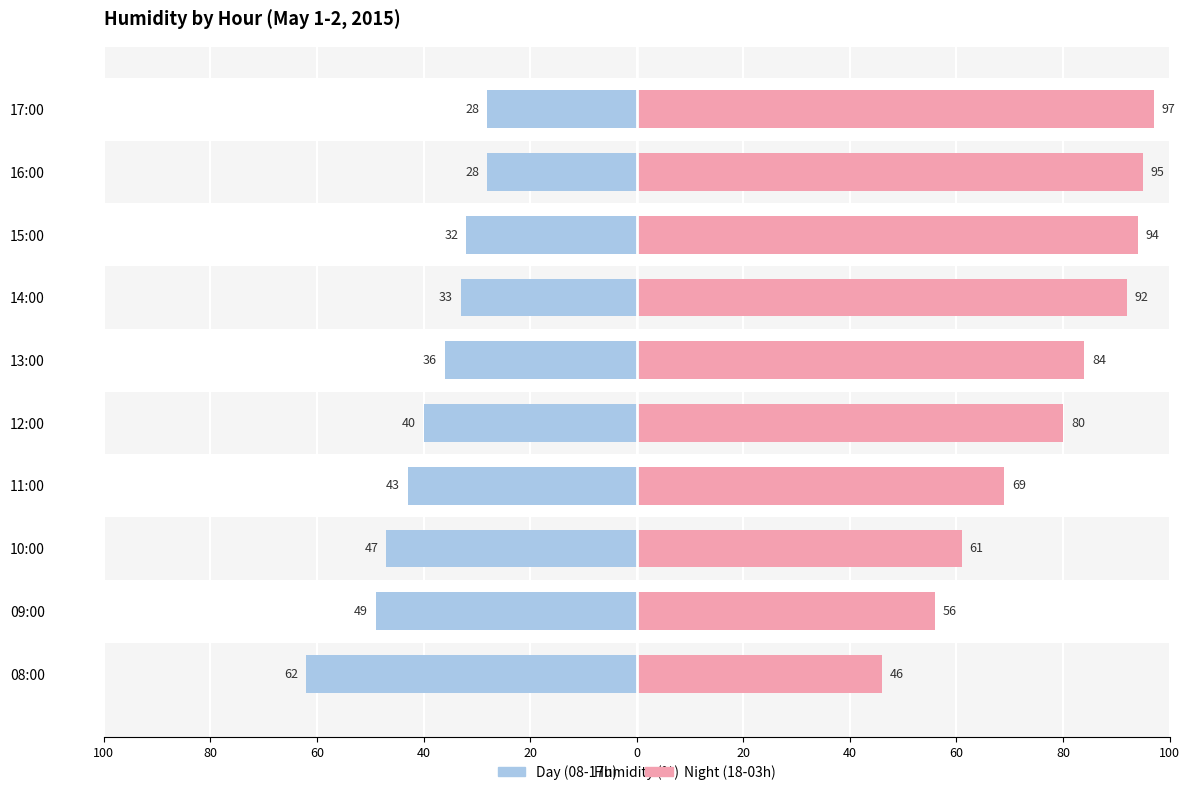

Which has a higher value, 10:00 or 14:00?

14:00